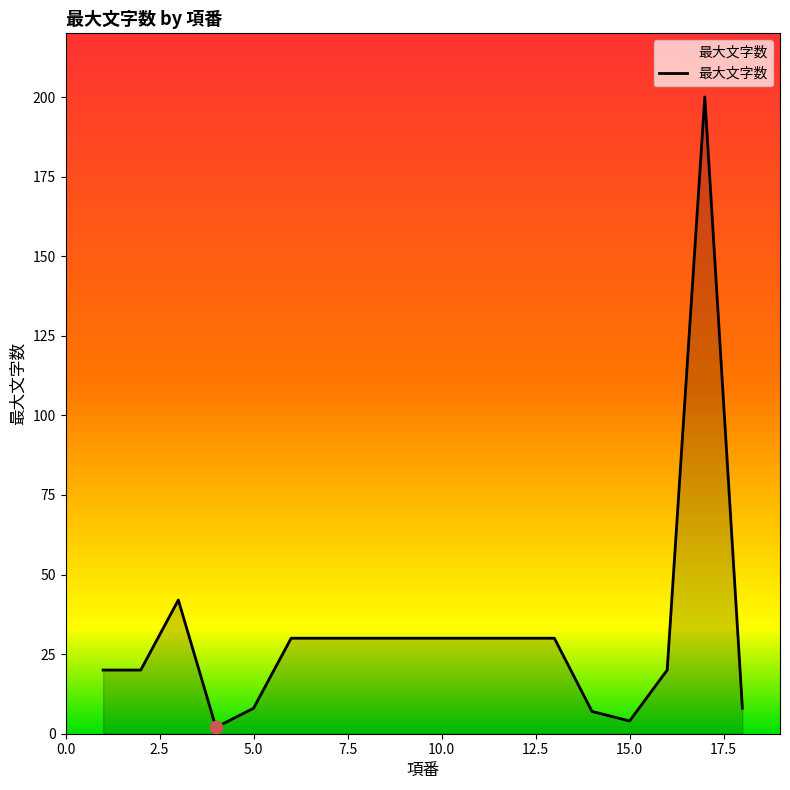

What is the maximum value shown in the chart?

200